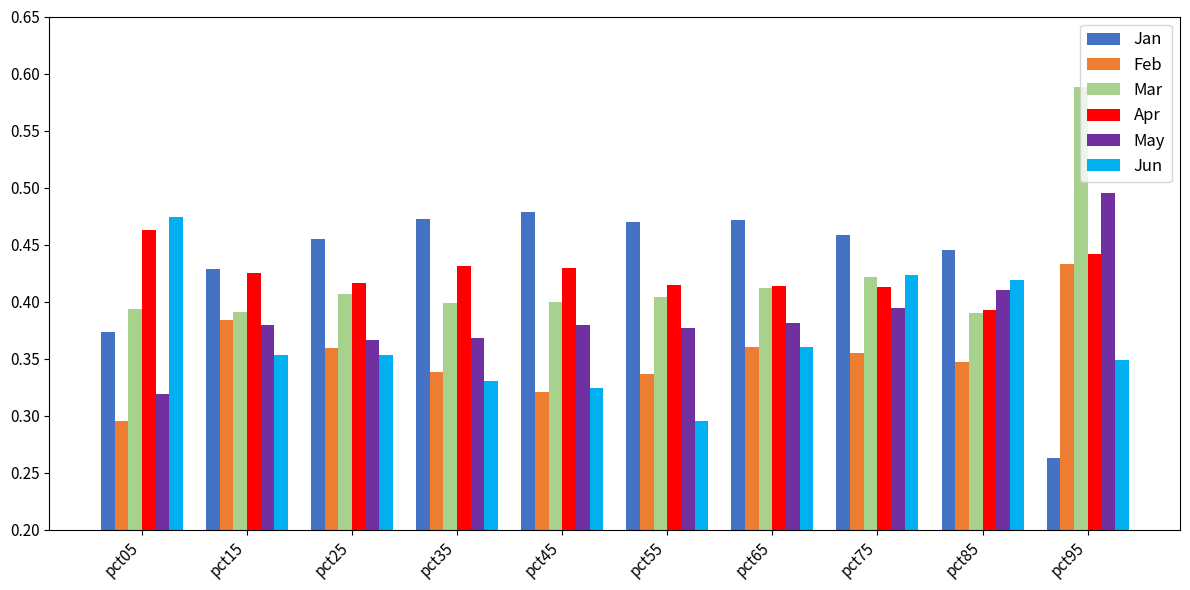

How many bars are there in total?

60